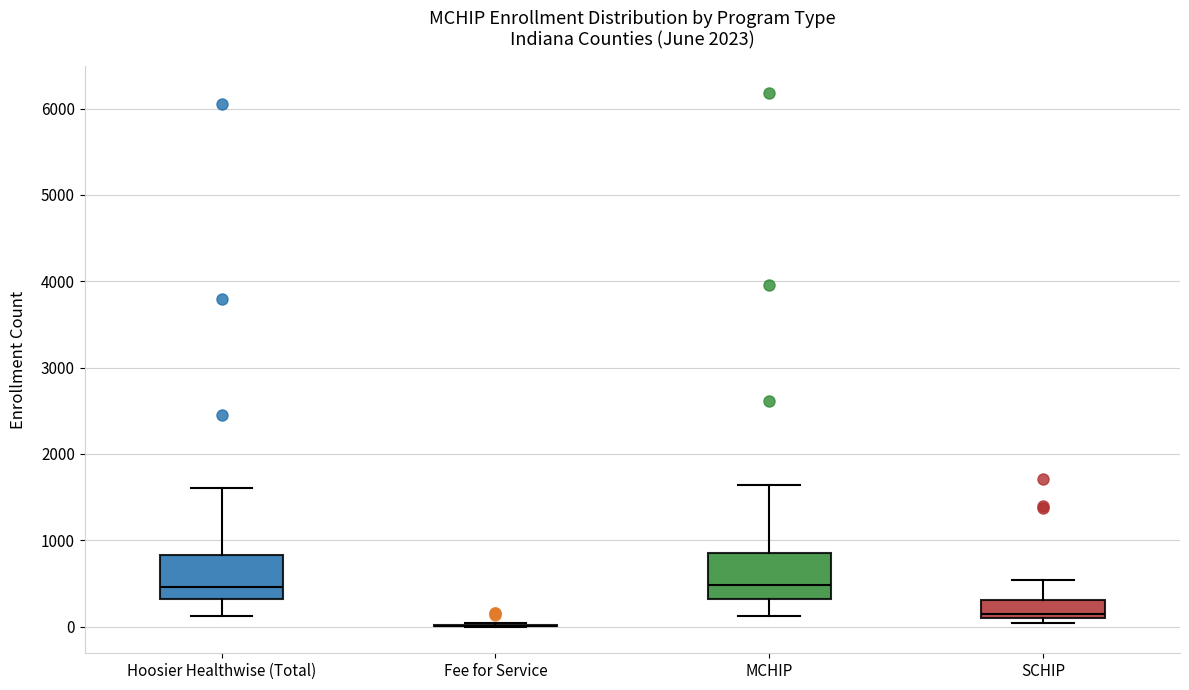

Where is the lower edge of the box for MCHIP on the y-axis? The values are not printed on the chart, so give them approximately, as read against the axis.

300